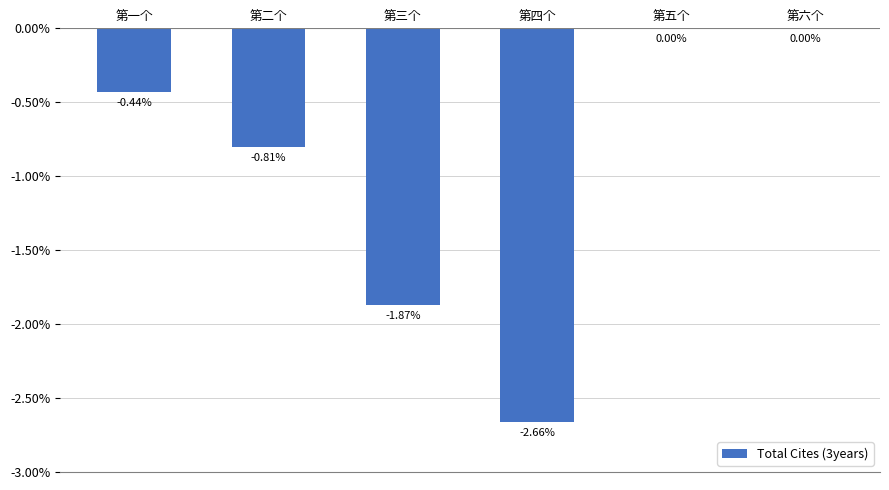

What is the sum of all values?

-5.8